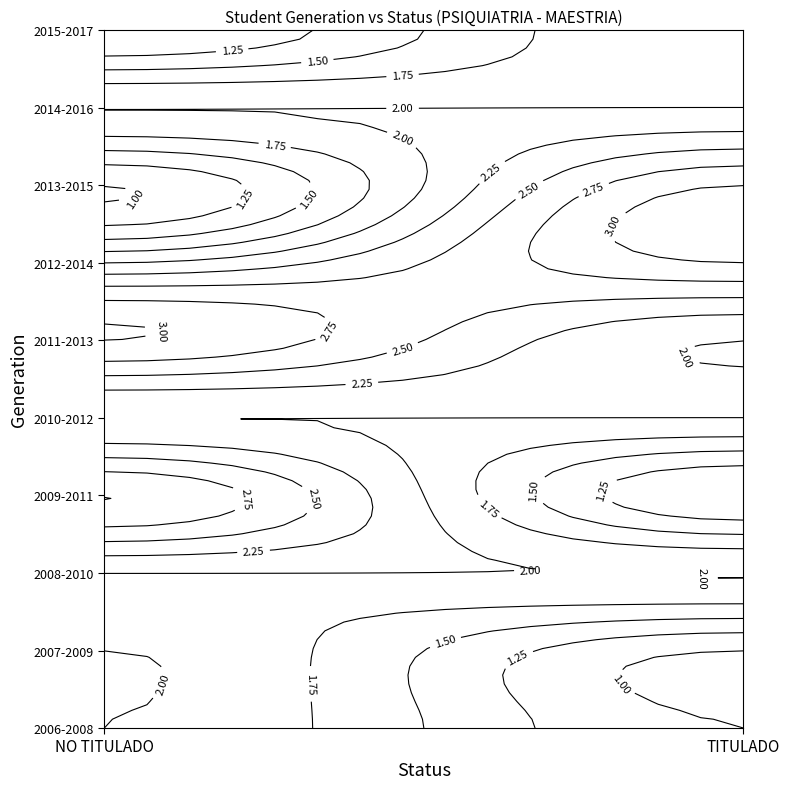

What is the difference between the ID_STATUS values at 1 and 0?

1